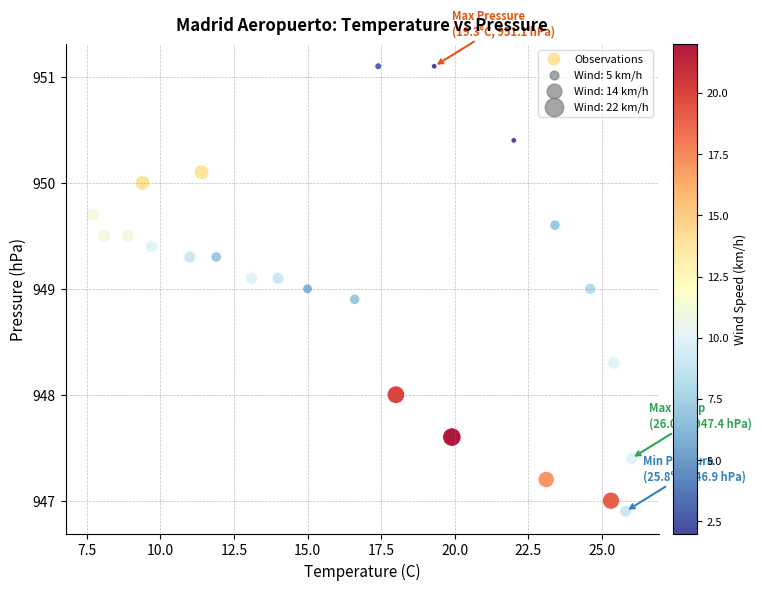

What is the range of X values (max minus min)?

18.3